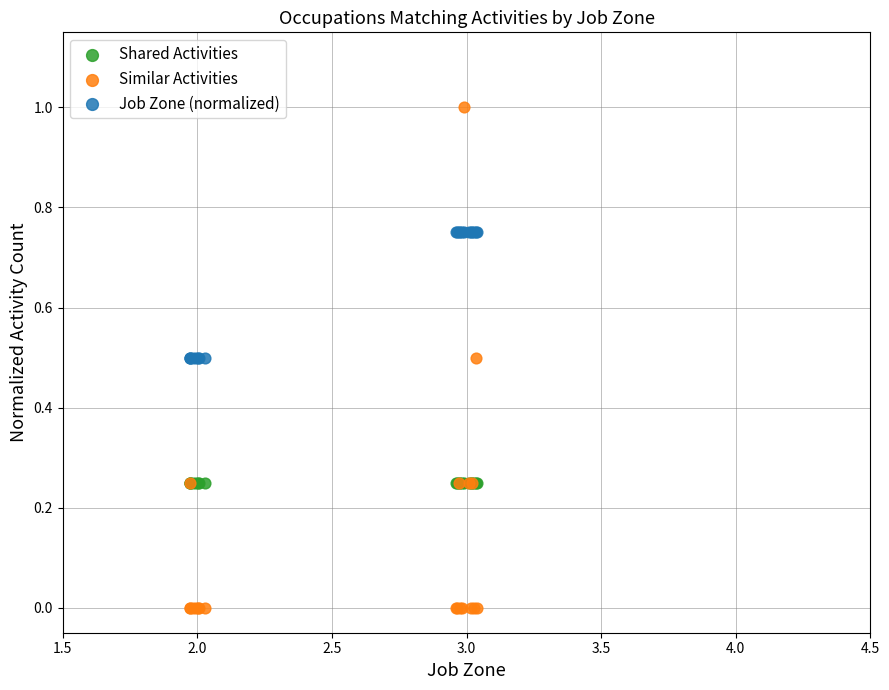

What are all the series names shown in the legend?

Shared Activities, Similar Activities, Job Zone (normalized)